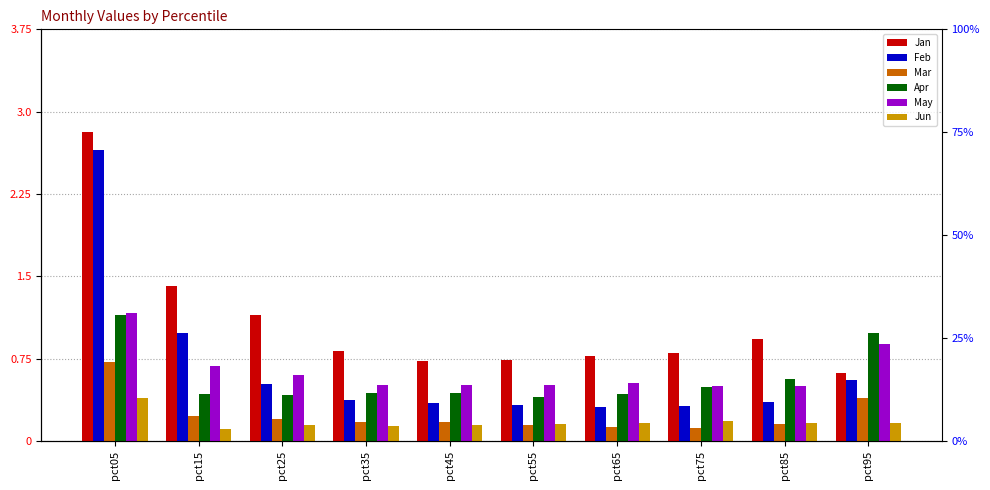

The Feb series shows 0.3 at pct55. True or false?

True